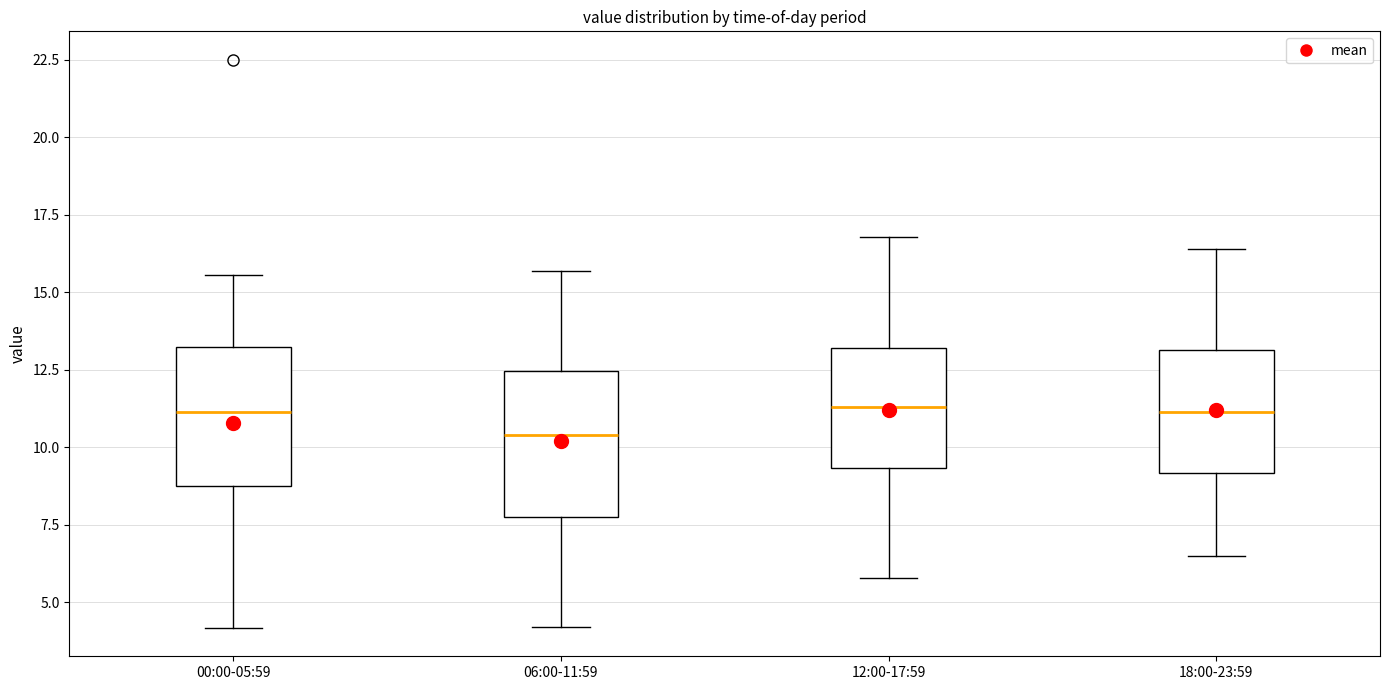

Where is the lower edge of the box for 00:00-05:59 on the y-axis? The values are not printed on the chart, so give them approximately, as read against the axis.

9.0